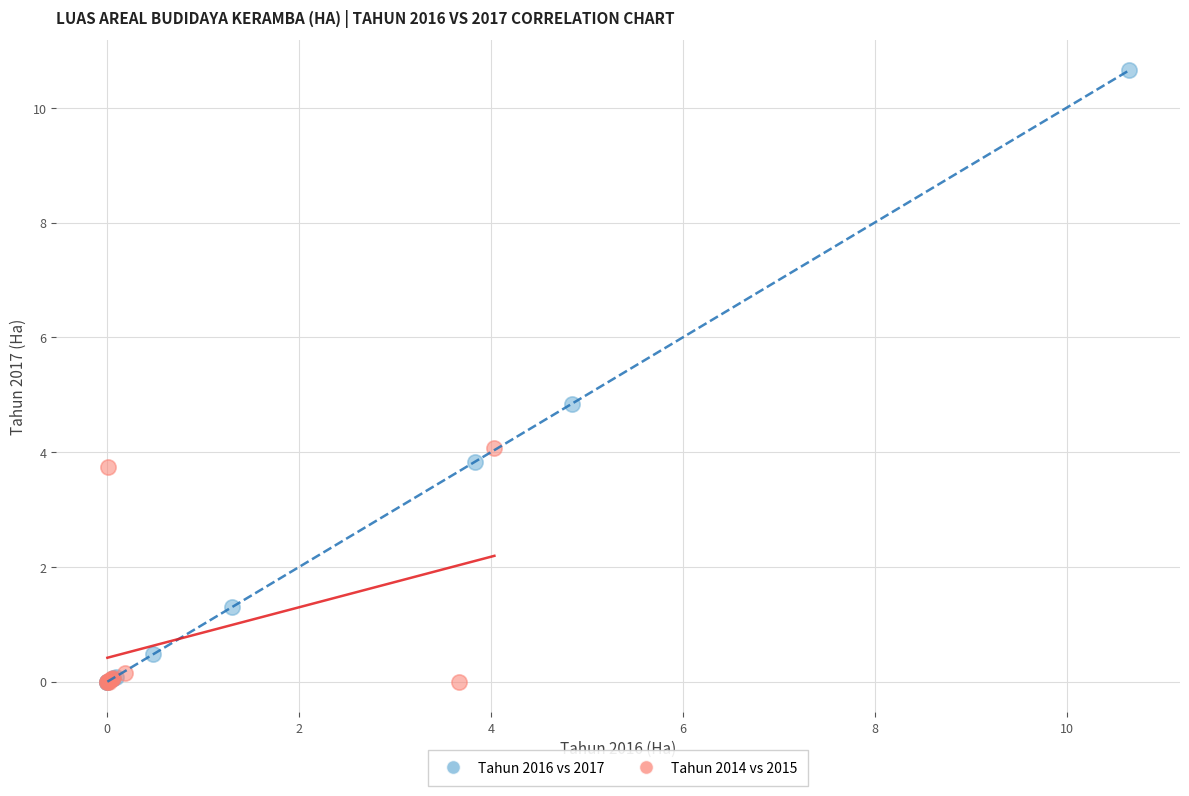

Which series has the widest spread of Y values?

Tahun 2016 vs 2017